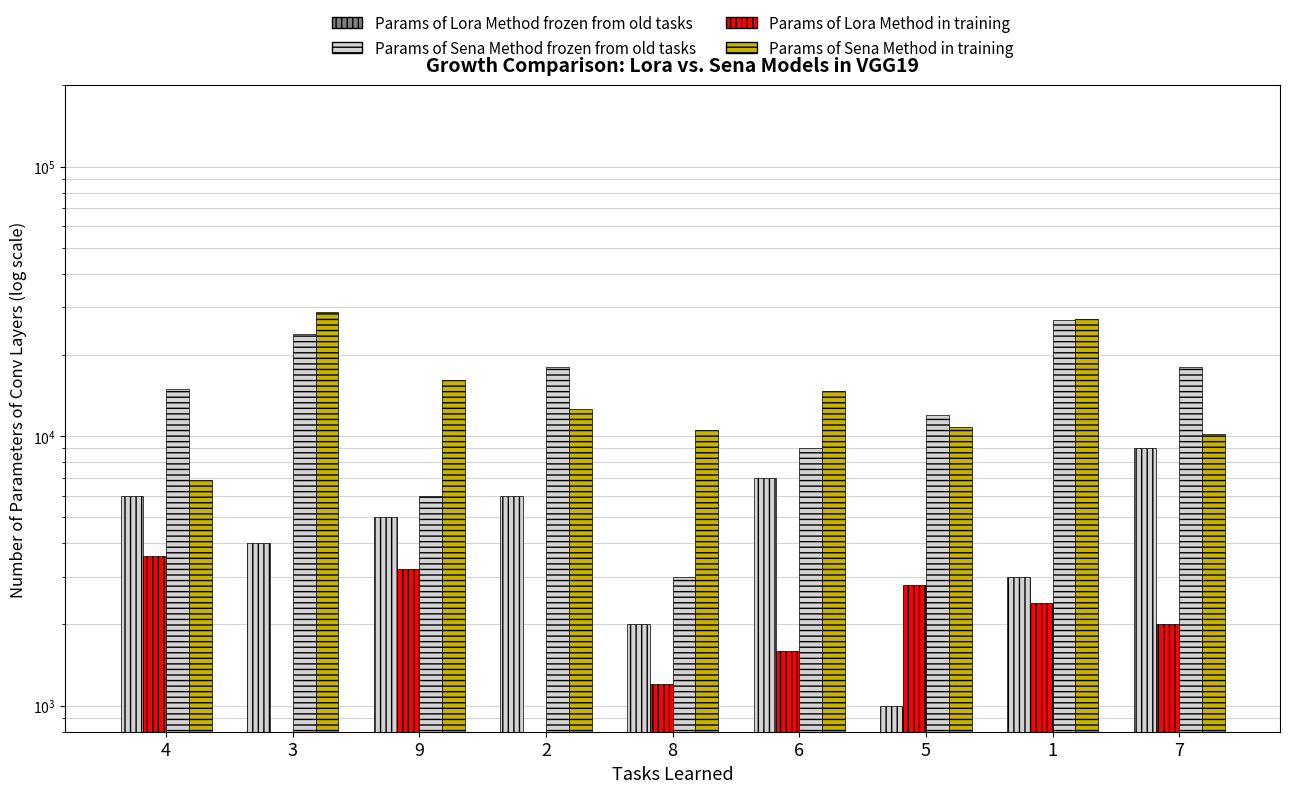

What position from the left is 3?

2